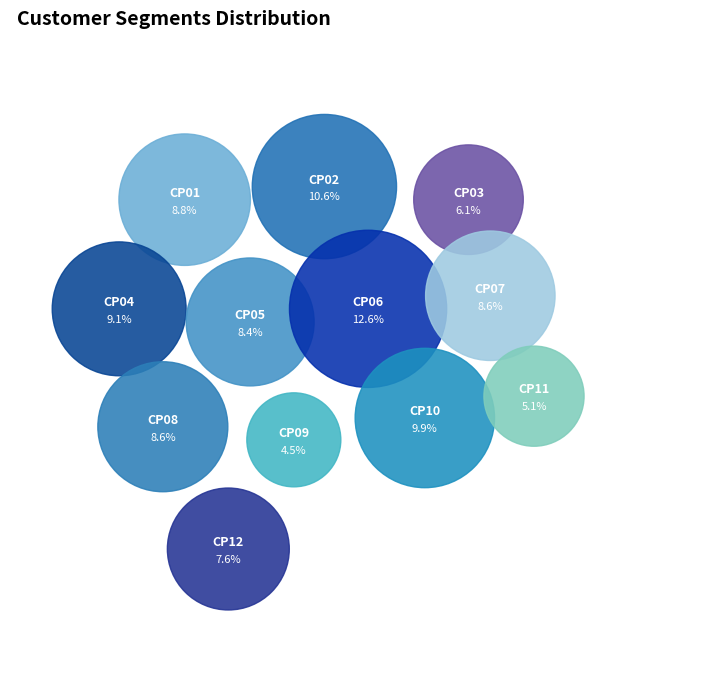

How many slices are in this pie chart?

12